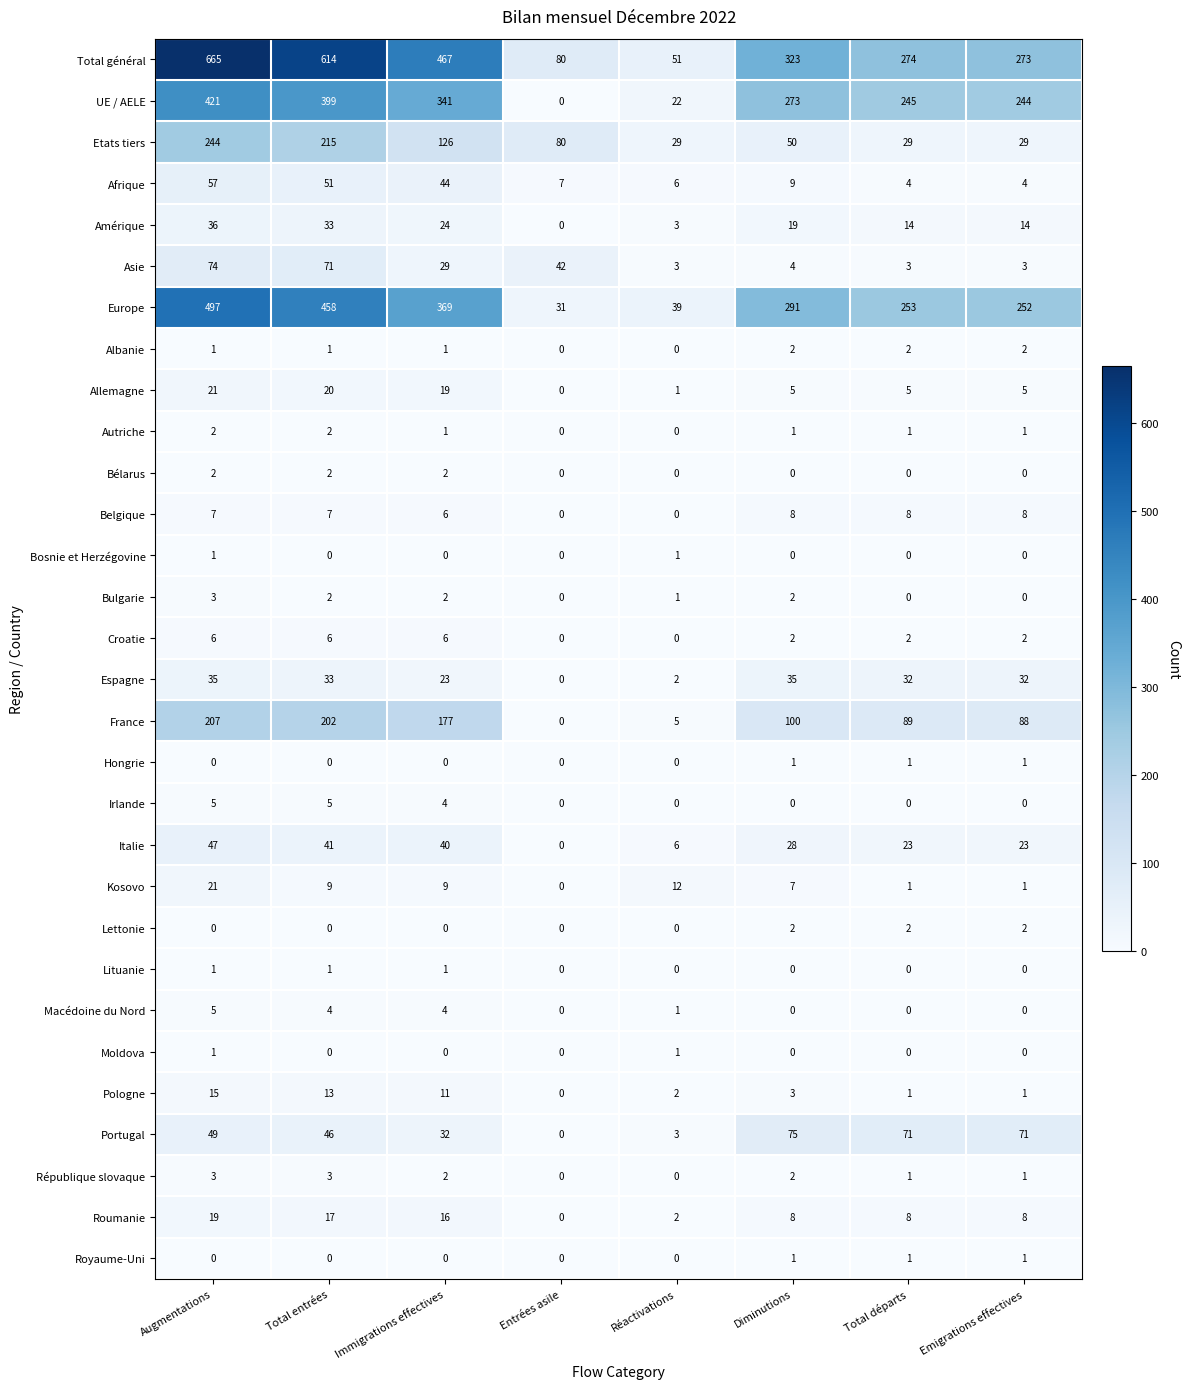

How many Albanie values are between 1 and 2?

6